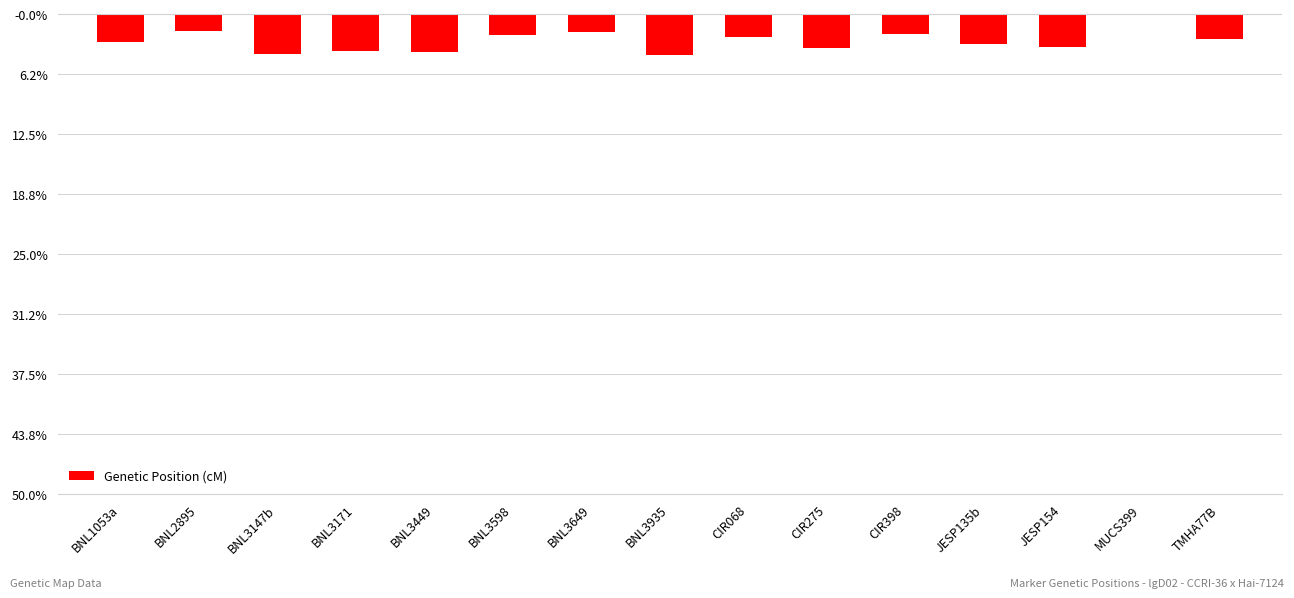

What is the change in value from BNL2895 to BNL3649?

-3.0